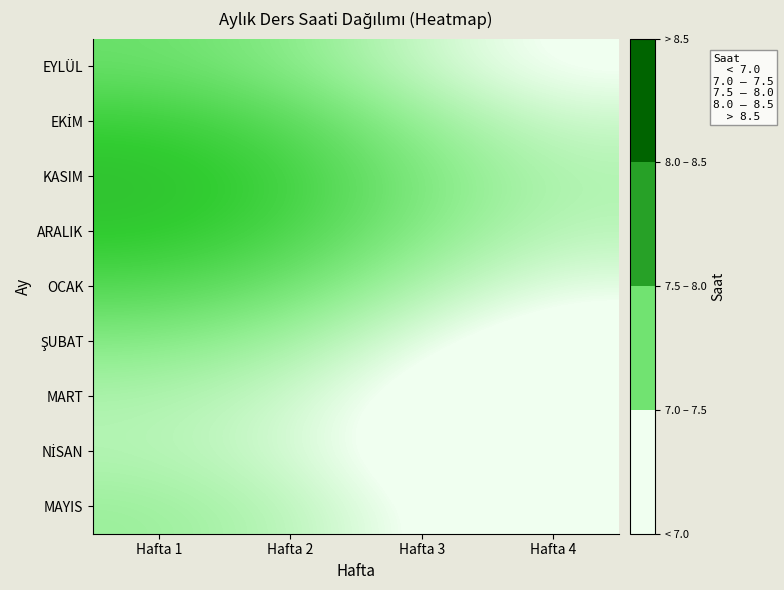

What is the spread (max minus min) of values at Hafta 2?

0.8